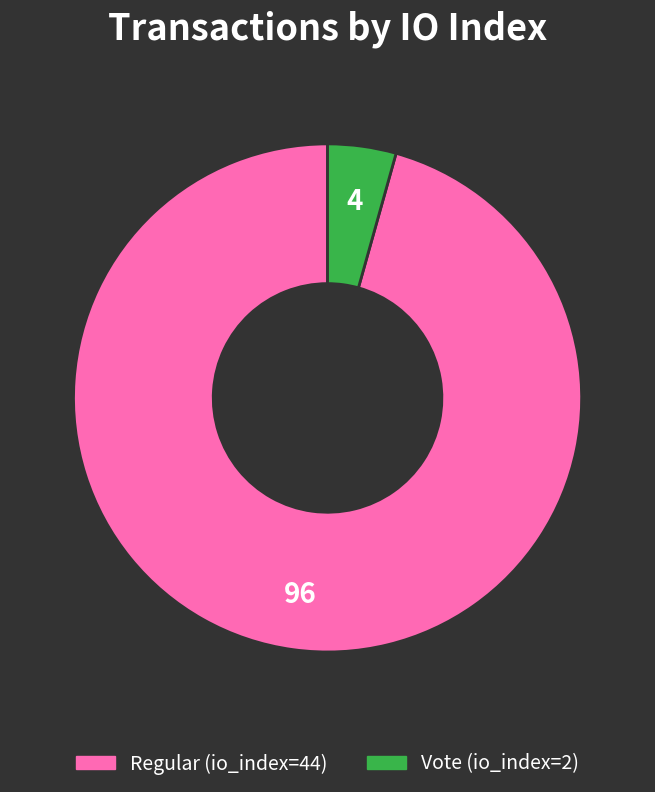

True or false: Vote (io_index=2) accounts for 17% of the total.

False